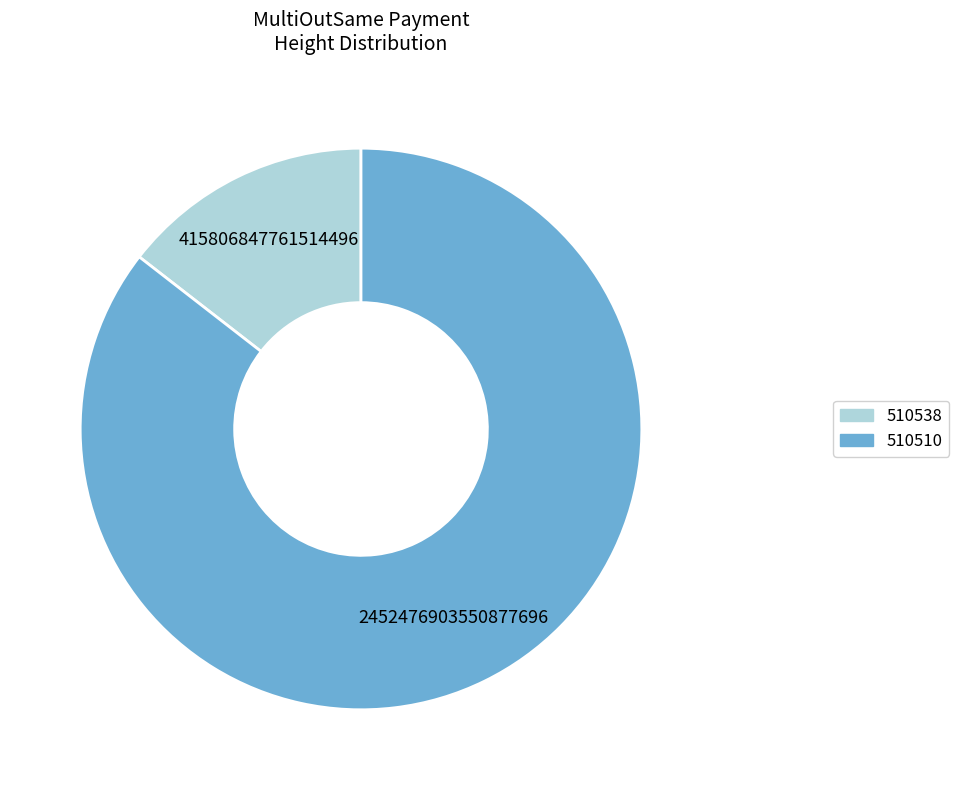

Which slice is the smallest?

510538